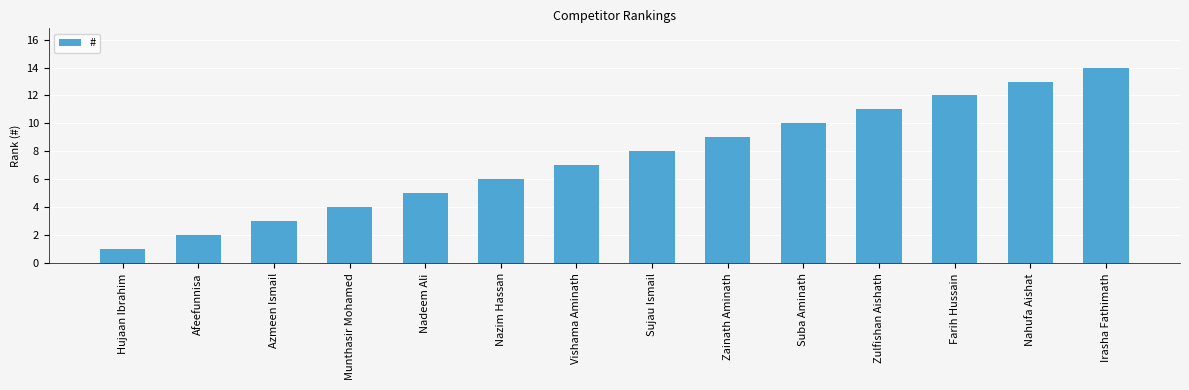

What is the approximate value at Irasha Fathimath?

14